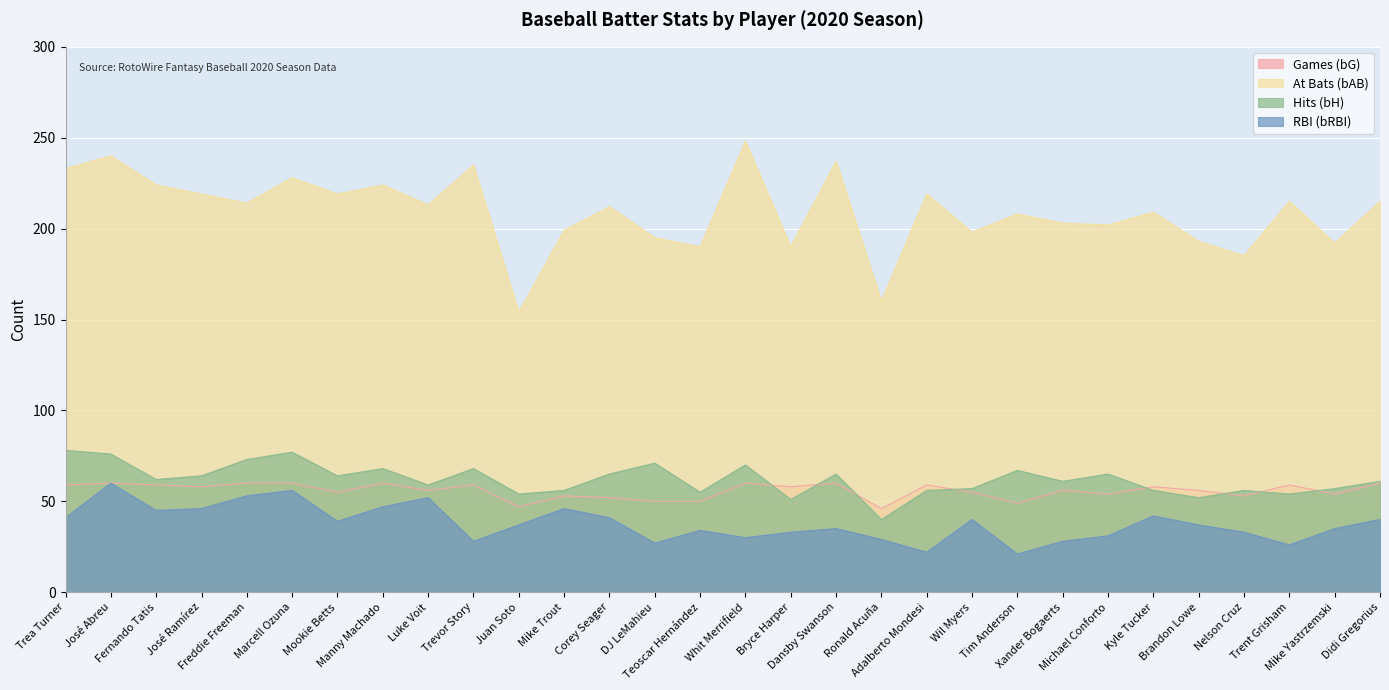

Reading right to left, extract all data points from this chart.

Games (bG): Didi Gregorius=60	Mike Yastrzemski=54	Trent Grisham=59	Nelson Cruz=53	Brandon Lowe=56	Kyle Tucker=58	Michael Conforto=54	Xander Bogaerts=56	Tim Anderson=49	Wil Myers=55	Adalberto Mondesi=59	Ronald Acuña=46	Dansby Swanson=60	Bryce Harper=58	Whit Merrifield=60	Teoscar Hernández=50	DJ LeMahieu=50	Corey Seager=52	Mike Trout=53	Juan Soto=47	Trevor Story=59	Luke Voit=56	Manny Machado=60	Mookie Betts=55	Marcell Ozuna=60	Freddie Freeman=60	José Ramírez=58	Fernando Tatis=59	José Abreu=60	Trea Turner=59
At Bats (bAB): Didi Gregorius=215	Mike Yastrzemski=192	Trent Grisham=215	Nelson Cruz=185	Brandon Lowe=193	Kyle Tucker=209	Michael Conforto=202	Xander Bogaerts=203	Tim Anderson=208	Wil Myers=198	Adalberto Mondesi=219	Ronald Acuña=160	Dansby Swanson=237	Bryce Harper=190	Whit Merrifield=248	Teoscar Hernández=190	DJ LeMahieu=195	Corey Seager=212	Mike Trout=199	Juan Soto=154	Trevor Story=235	Luke Voit=213	Manny Machado=224	Mookie Betts=219	Marcell Ozuna=228	Freddie Freeman=214	José Ramírez=219	Fernando Tatis=224	José Abreu=240	Trea Turner=233
Hits (bH): Didi Gregorius=61	Mike Yastrzemski=57	Trent Grisham=54	Nelson Cruz=56	Brandon Lowe=52	Kyle Tucker=56	Michael Conforto=65	Xander Bogaerts=61	Tim Anderson=67	Wil Myers=57	Adalberto Mondesi=56	Ronald Acuña=40	Dansby Swanson=65	Bryce Harper=51	Whit Merrifield=70	Teoscar Hernández=55	DJ LeMahieu=71	Corey Seager=65	Mike Trout=56	Juan Soto=54	Trevor Story=68	Luke Voit=59	Manny Machado=68	Mookie Betts=64	Marcell Ozuna=77	Freddie Freeman=73	José Ramírez=64	Fernando Tatis=62	José Abreu=76	Trea Turner=78
RBI (bRBI): Didi Gregorius=40	Mike Yastrzemski=35	Trent Grisham=26	Nelson Cruz=33	Brandon Lowe=37	Kyle Tucker=42	Michael Conforto=31	Xander Bogaerts=28	Tim Anderson=21	Wil Myers=40	Adalberto Mondesi=22	Ronald Acuña=29	Dansby Swanson=35	Bryce Harper=33	Whit Merrifield=30	Teoscar Hernández=34	DJ LeMahieu=27	Corey Seager=41	Mike Trout=46	Juan Soto=37	Trevor Story=28	Luke Voit=52	Manny Machado=47	Mookie Betts=39	Marcell Ozuna=56	Freddie Freeman=53	José Ramírez=46	Fernando Tatis=45	José Abreu=60	Trea Turner=41